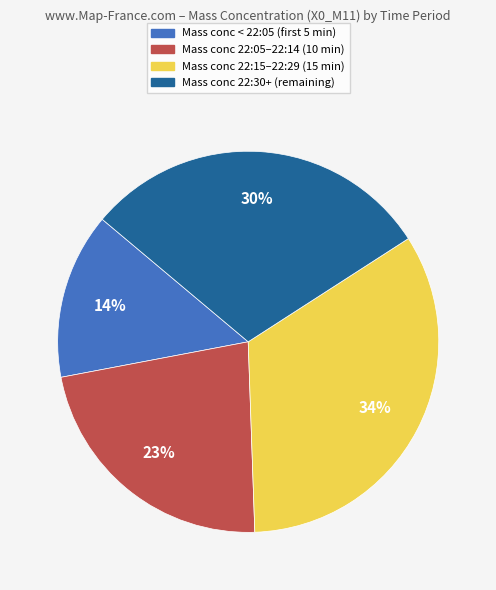

Is there any slice that represents more than half of the pie?

No